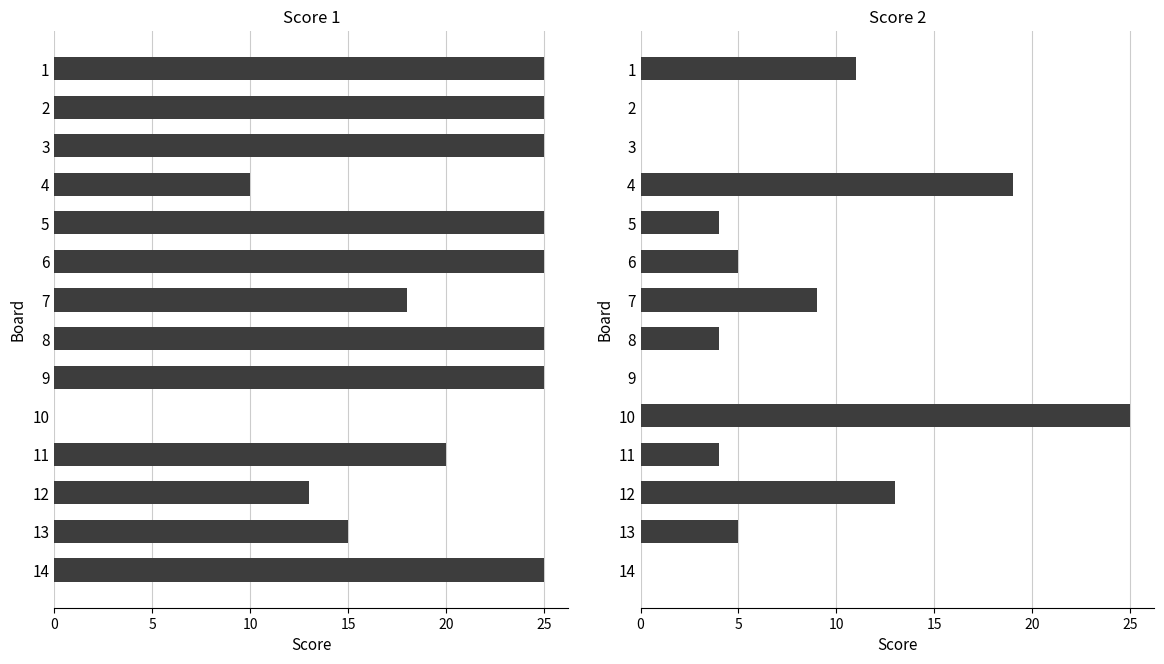

At which label does Score 2 reach its minimum?

2